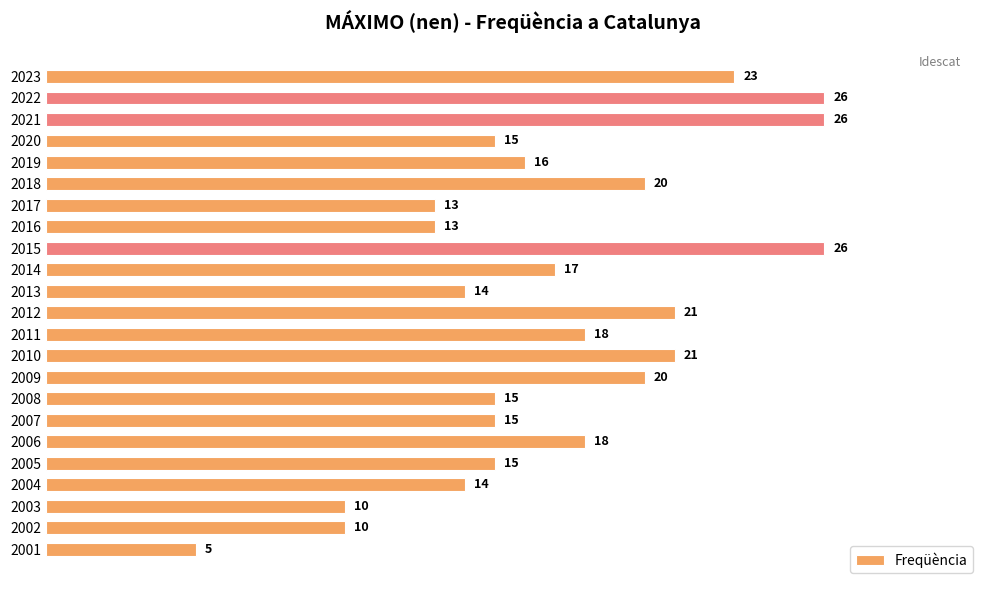

What is the greatest value displayed?

26